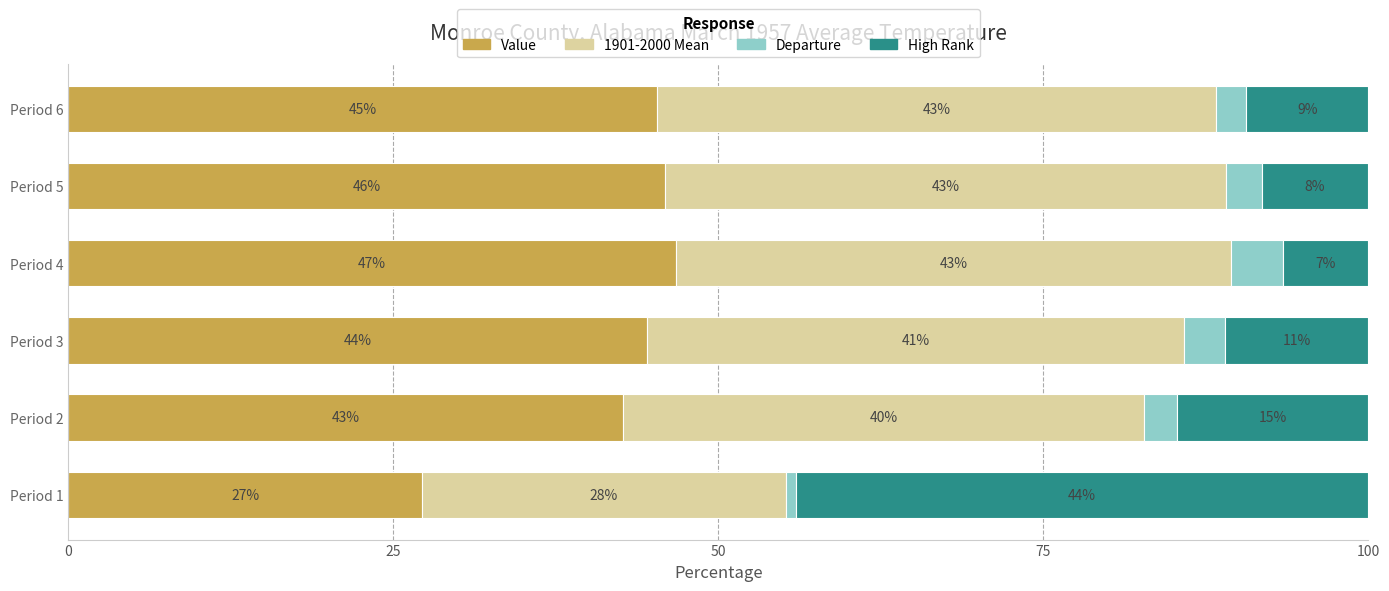

What is the total value across all series at Period 1?

100.0